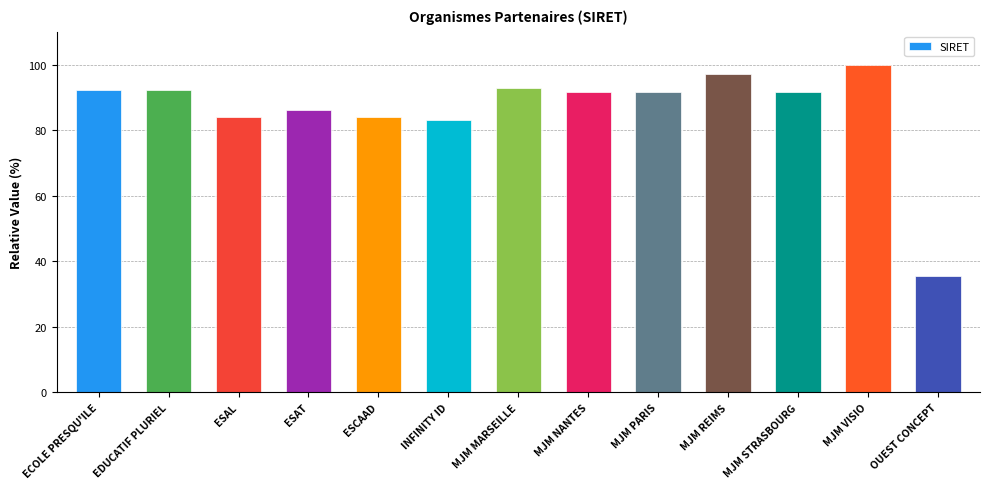

How many distinct data groups are displayed?

1